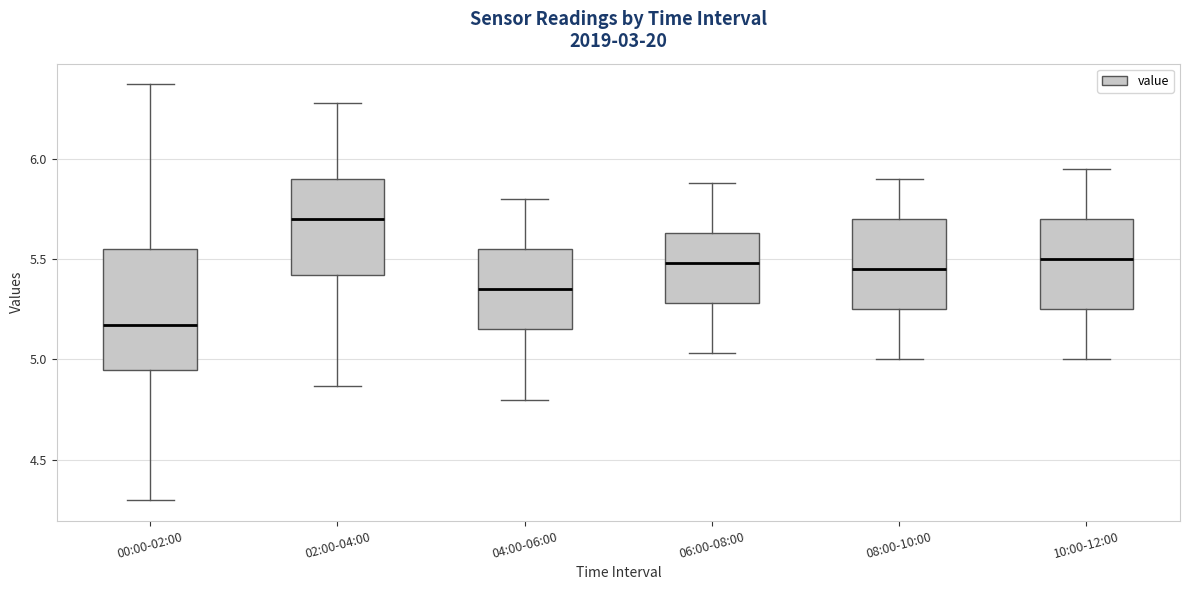

Reading left to right, transcribe this box plot: for each box, give where its median line is, the range the box spans, and where its two whiskers end, as read against the y-axis. The values are not printed on the chart, so give them approximately, as read against the axis.

00:00-02:00: median 5.15, box 4.95 to 5.55, whiskers 4.30 to 6.35
02:00-04:00: median 5.70, box 5.40 to 5.90, whiskers 4.85 to 6.30
04:00-06:00: median 5.35, box 5.15 to 5.55, whiskers 4.80 to 5.80
06:00-08:00: median 5.50, box 5.30 to 5.65, whiskers 5.05 to 5.90
08:00-10:00: median 5.45, box 5.25 to 5.70, whiskers 5.00 to 5.90
10:00-12:00: median 5.50, box 5.25 to 5.70, whiskers 5.00 to 5.95